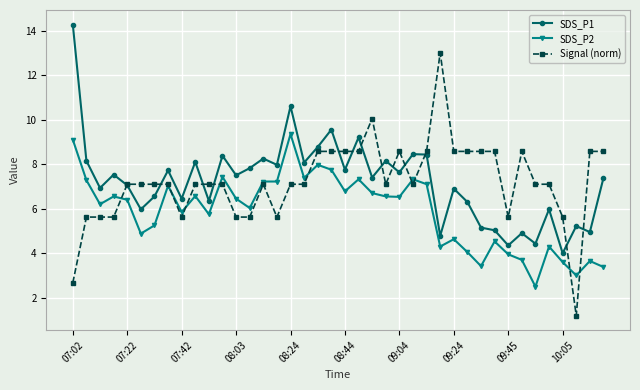

True or false: SDS_P1 and SDS_P2 cross at least once.

False